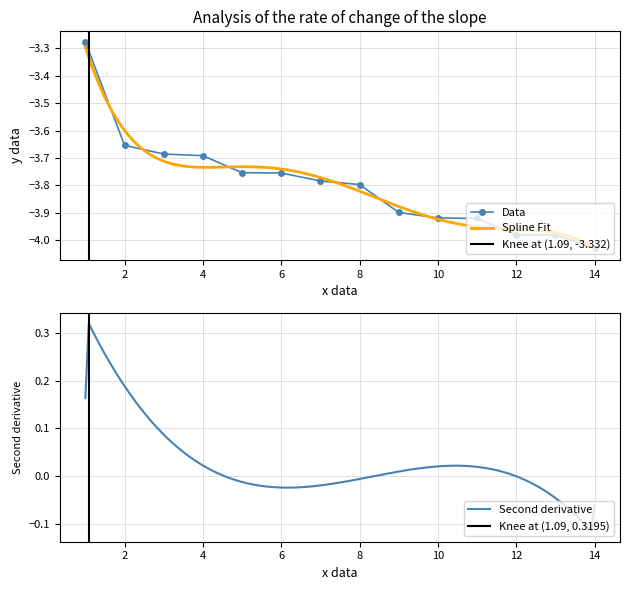

What is the difference between the values at 1 and 4?

0.4